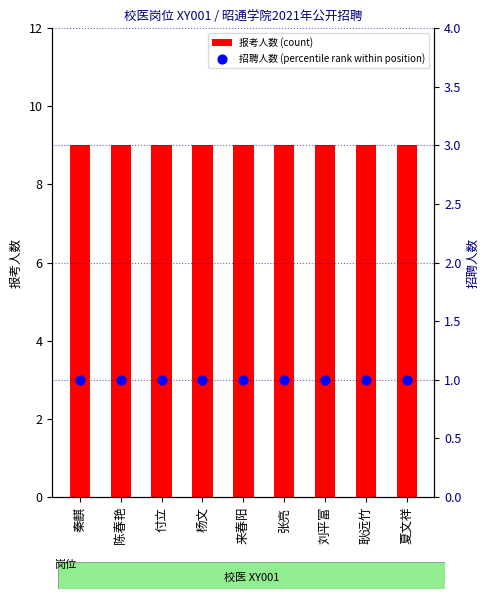

What is the total value across all series at 夏文祥?

10